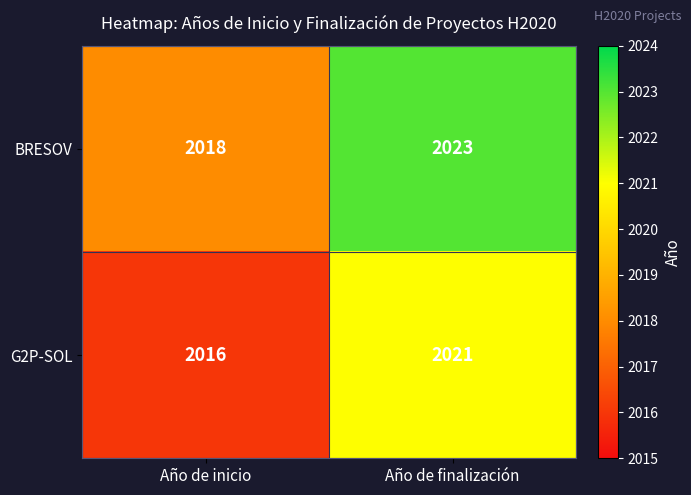

List the series in order of their overall mean, highest first.

BRESOV, G2P-SOL